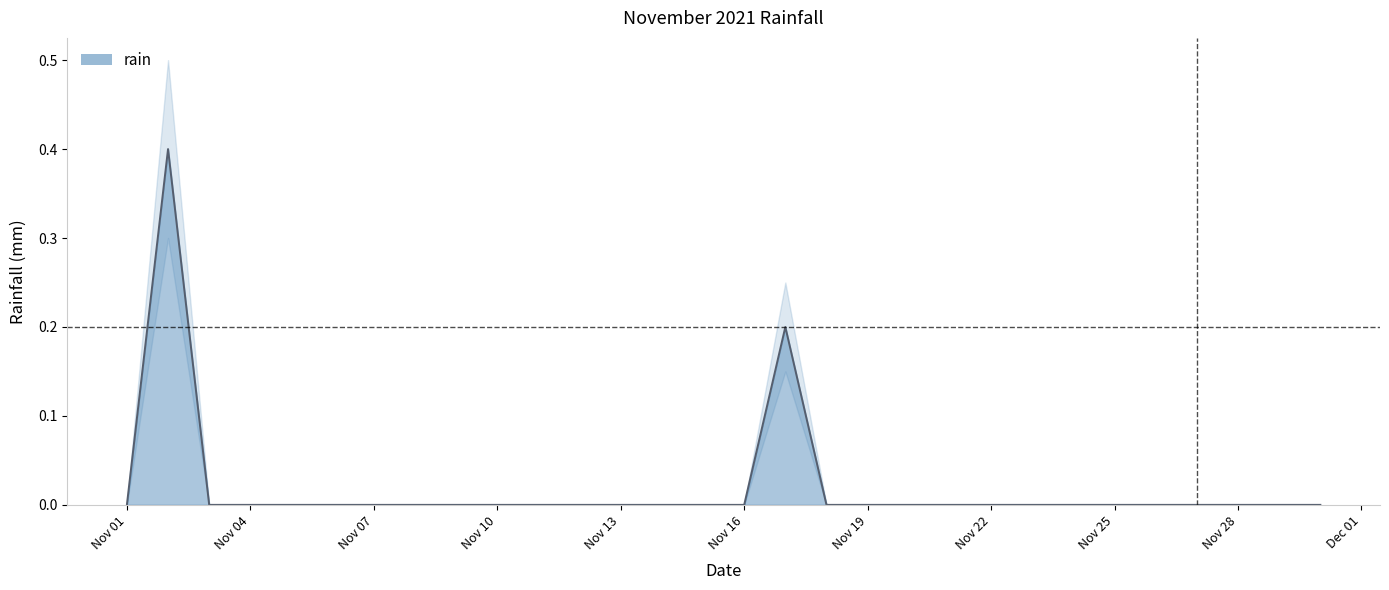

At which category does the chart reach its minimum across all series?

Nov 01